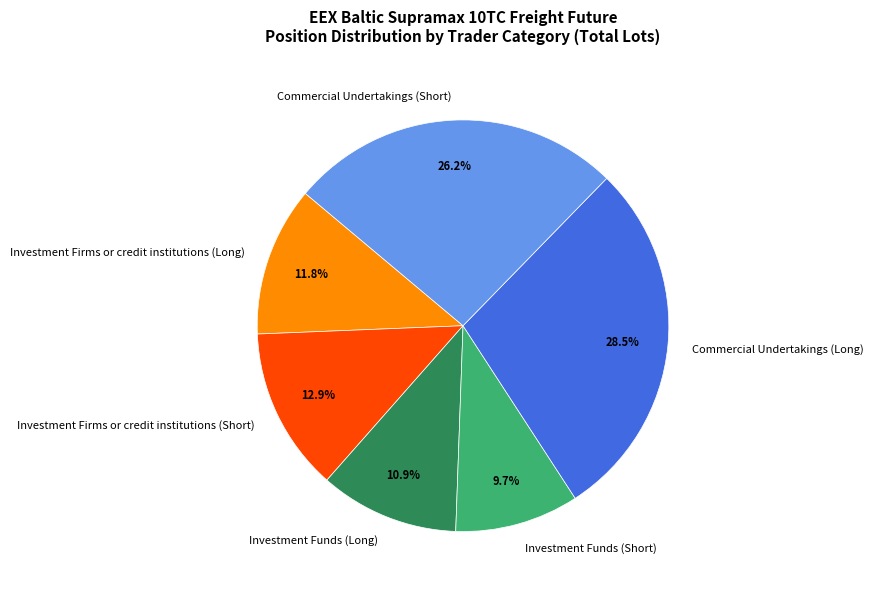

Is it true that Investment Firms or credit institutions (Long) is 1% of the pie?

False